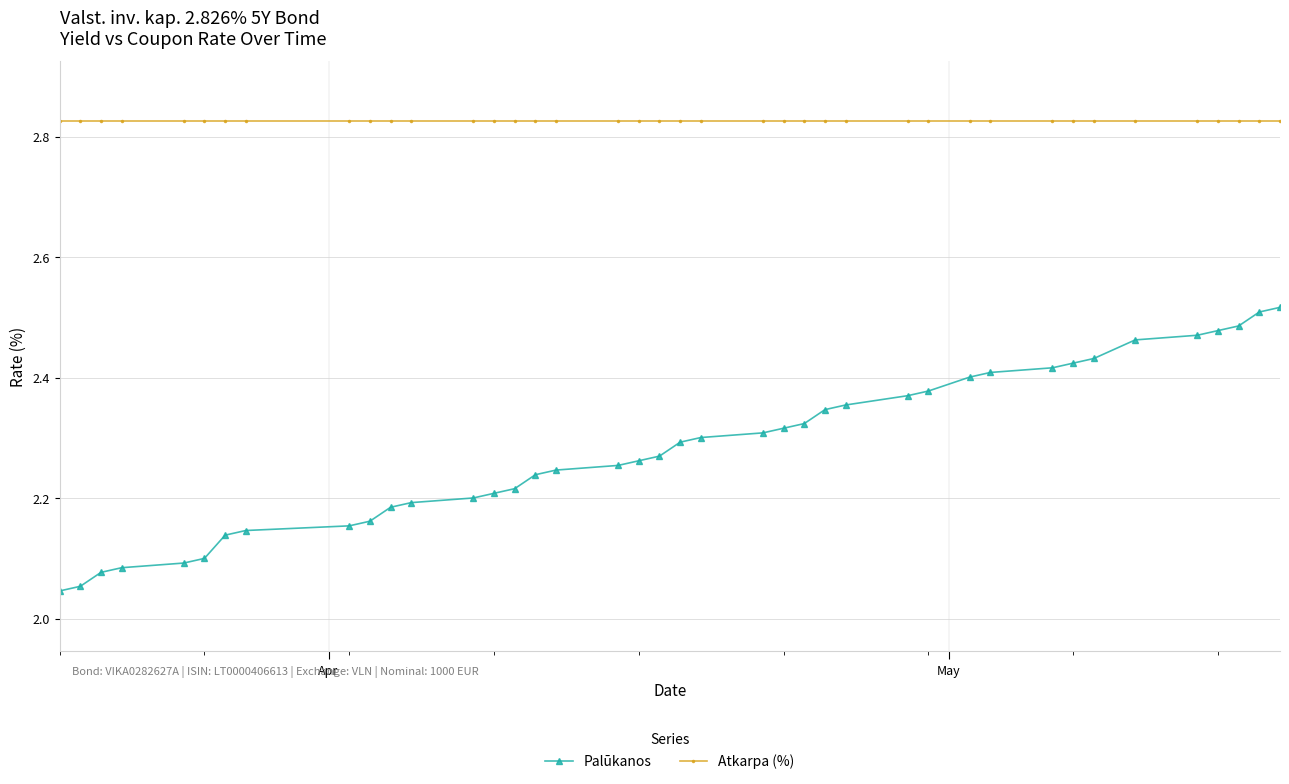

Rank the series by their average value, from lowest to highest.

Palūkanos, Atkarpa (%)